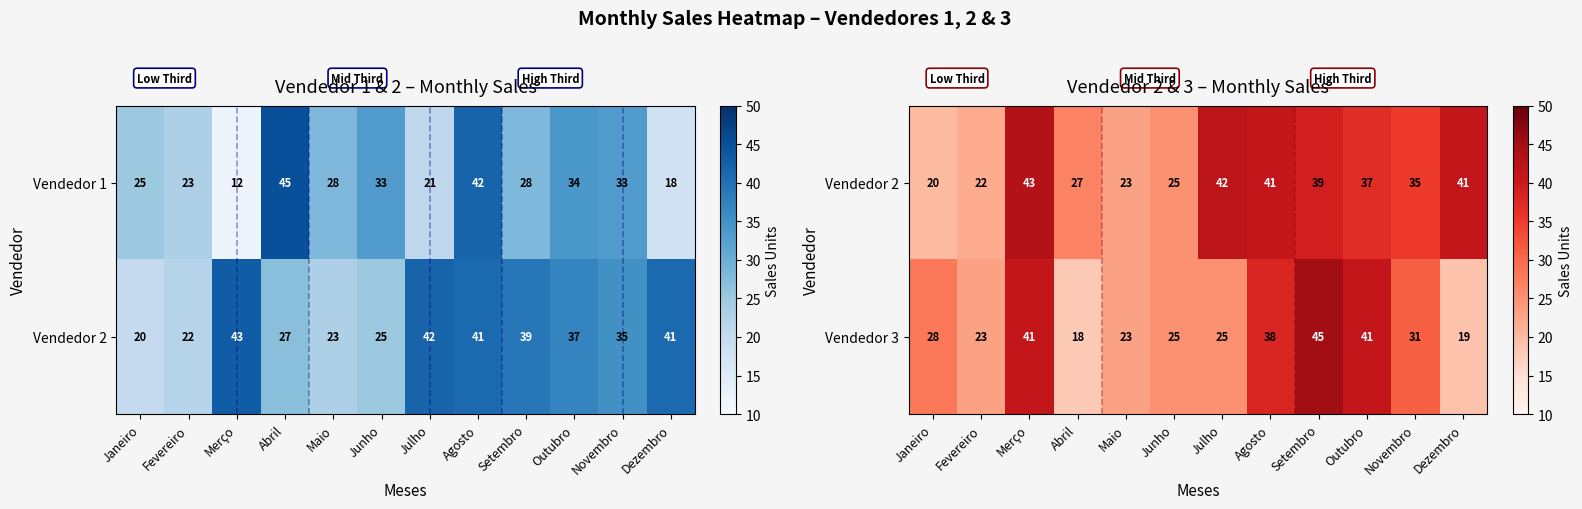

What is the difference between the maximum and second lowest values in the Vendedor 3 series?

26